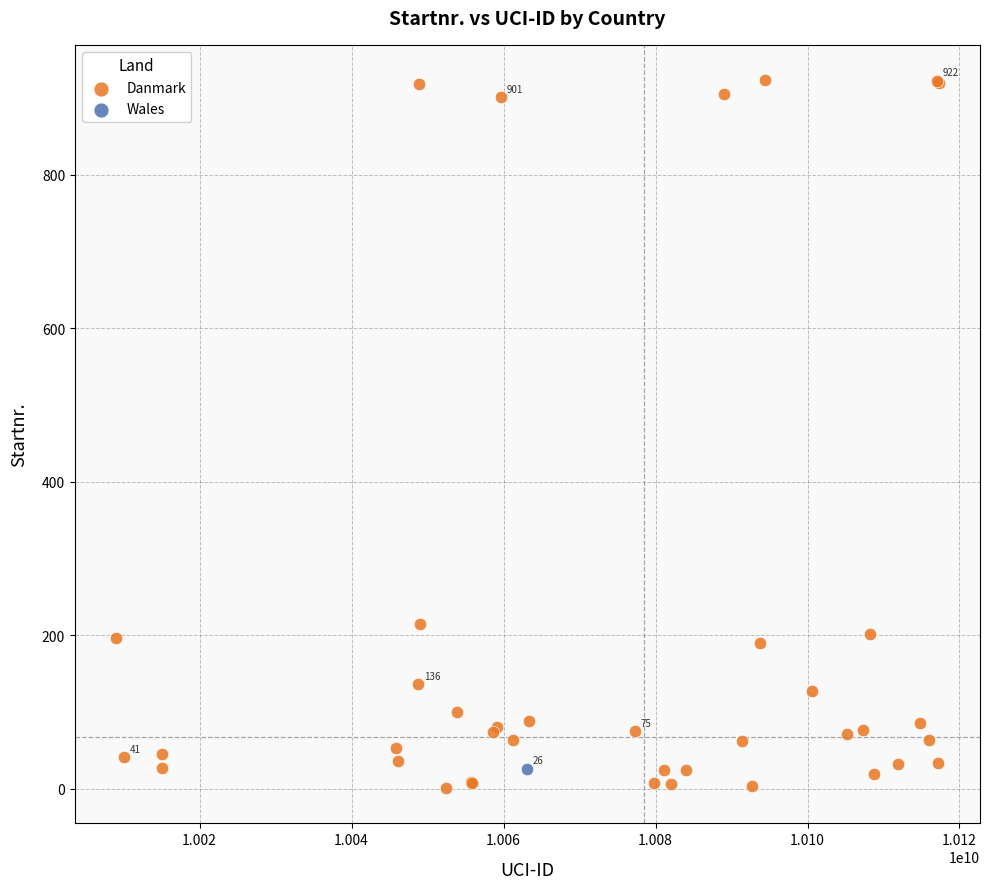

What are all the series names shown in the legend?

Danmark, Wales